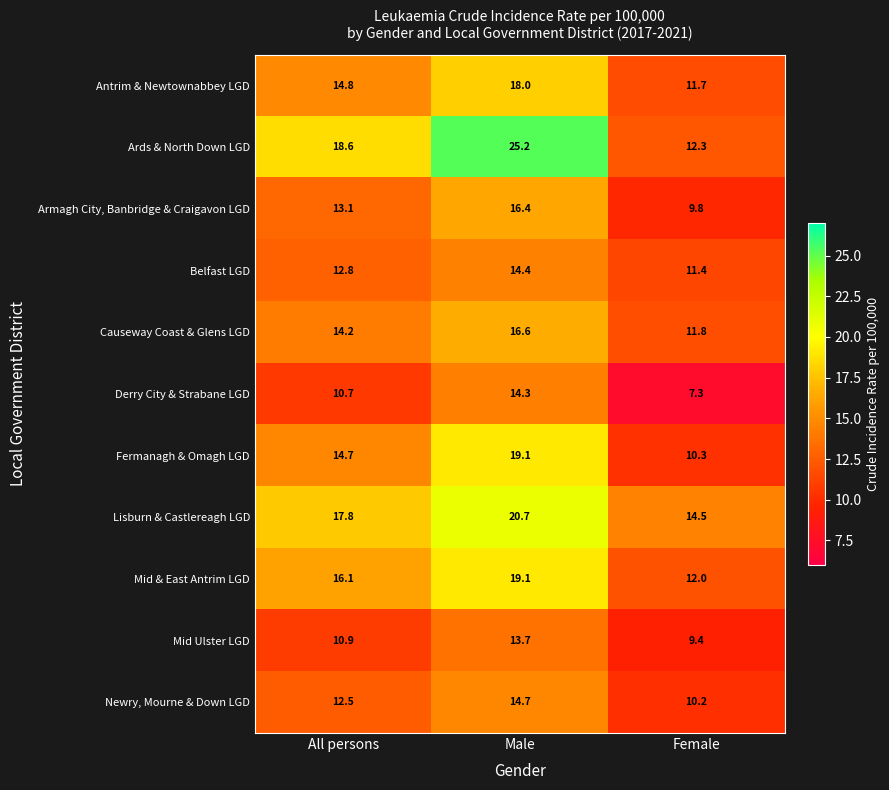

What is the greatest value displayed?

25.2